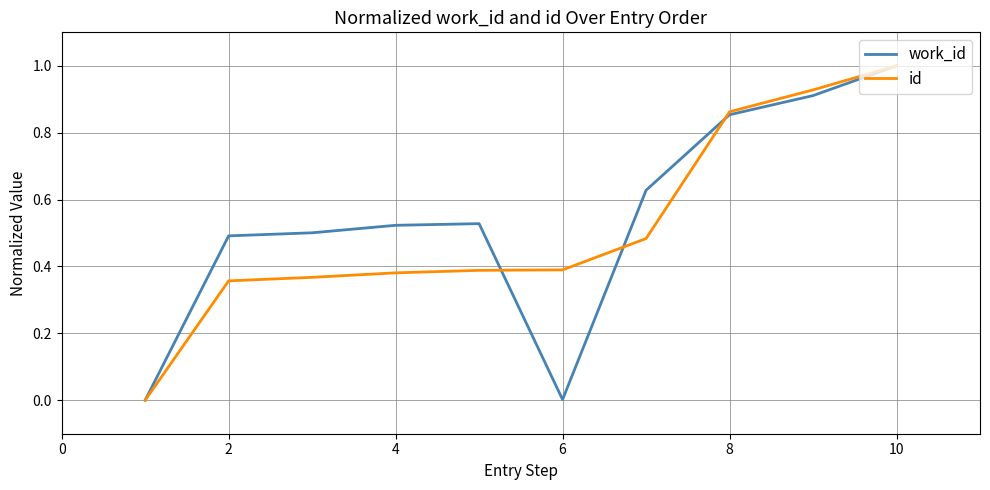

What is the highest value of the id series?

1.0